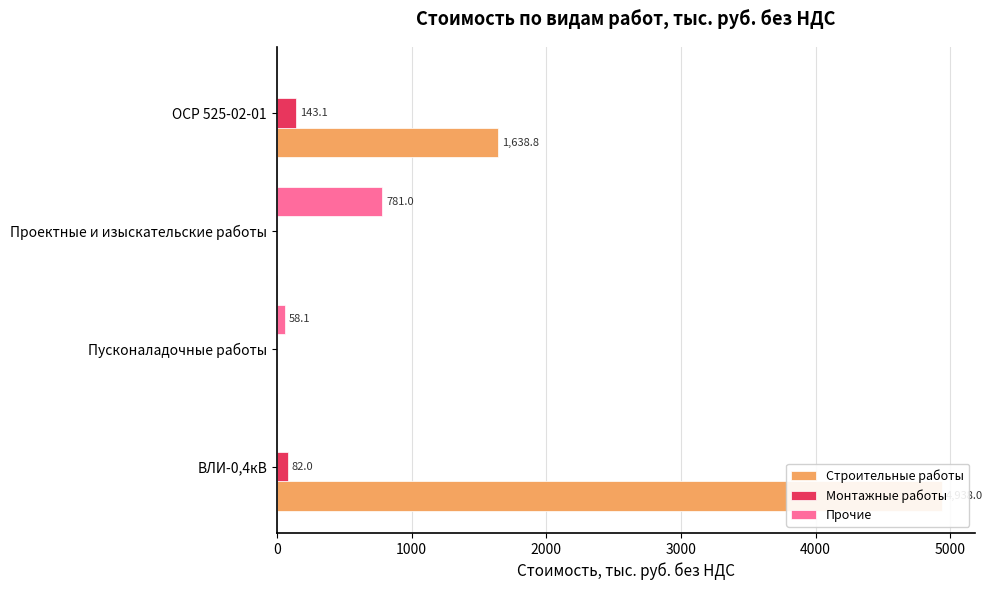

Reading left to right, transcribe all the data shown in this chart.

Строительные работы: 4938.0	0.0	0.0	1638.8
Монтажные работы: 82.0	0.0	0.0	143.1
Прочие: 0.0	58.1	781.0	0.0